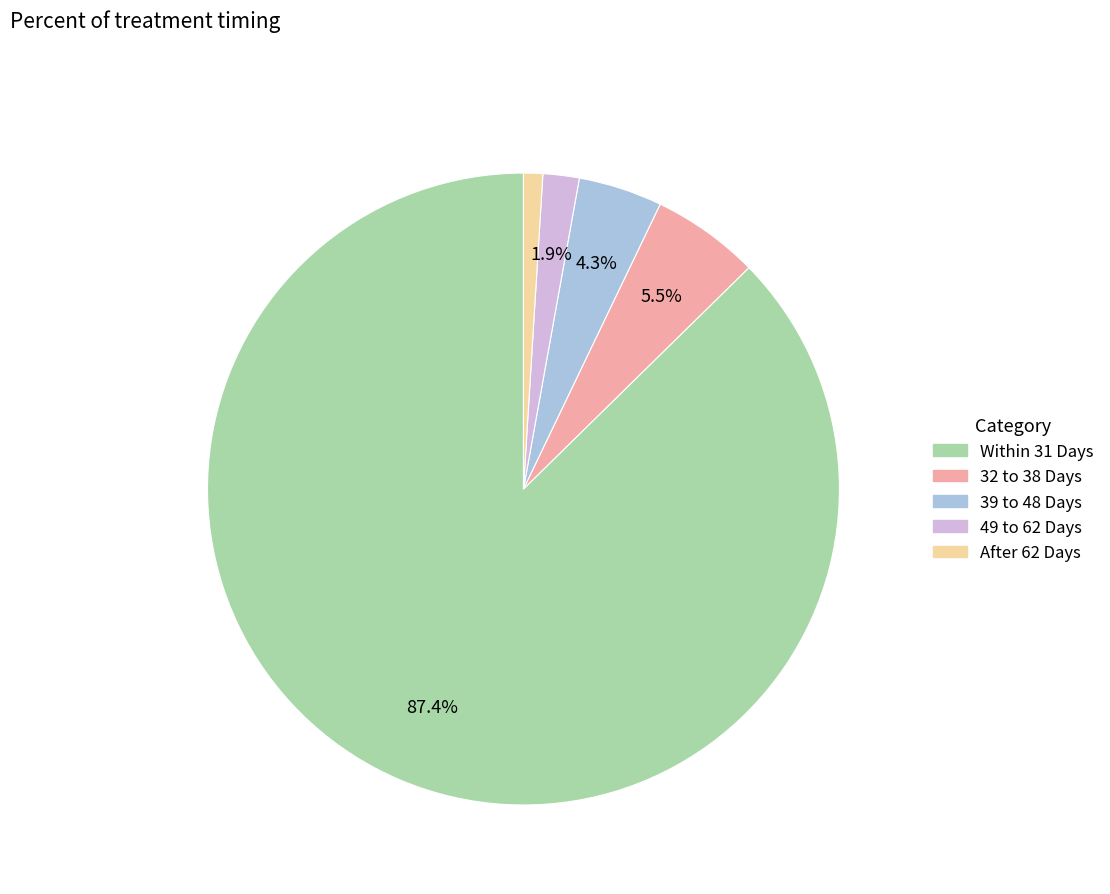

To the nearest percent, what percentage of the pie is Within 31 Days?

87%